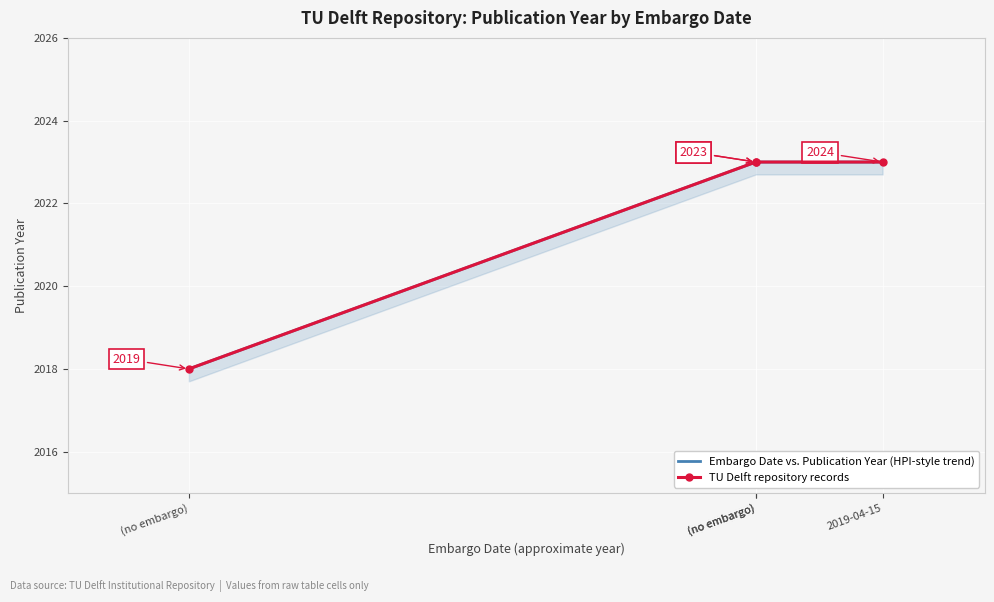

Is the value of Embargo Date vs. Publication Year (HPI-style trend) at (no embargo) greater than the value of TU Delft repository records at (no embargo)?

No